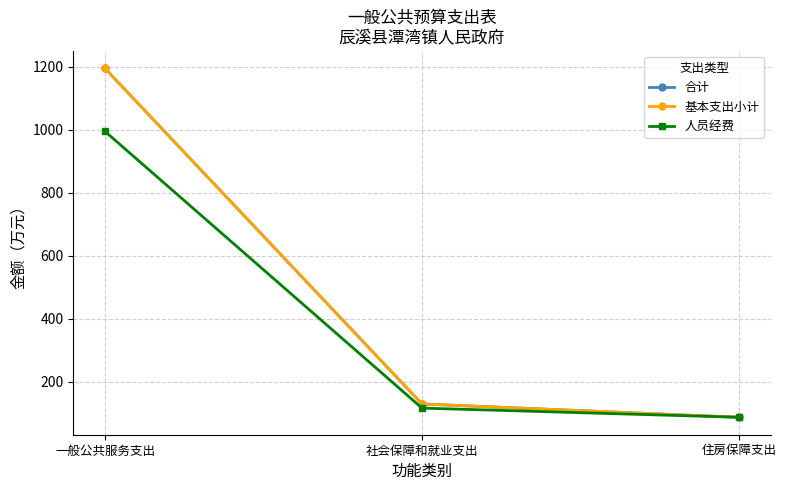

What is the total value across all series at 社会保障和就业支出?

375.8